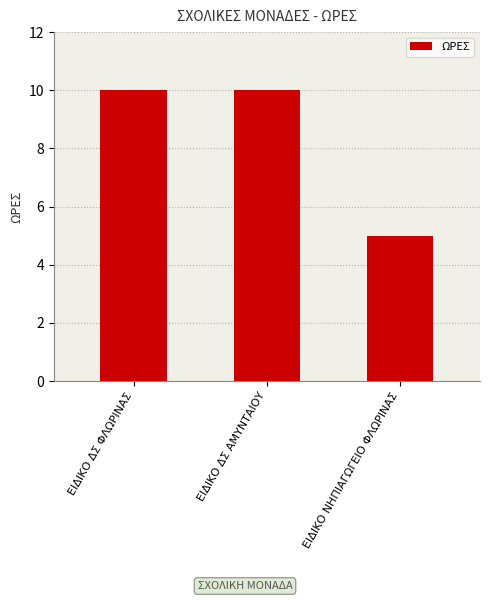

What is the ratio of the value at ΕΙΔΙΚΟ ΔΣ ΦΛΩΡΙΝΑΣ to the value at ΕΙΔΙΚΟ ΔΣ ΑΜΥΝΤΑΙΟΥ?

1.0